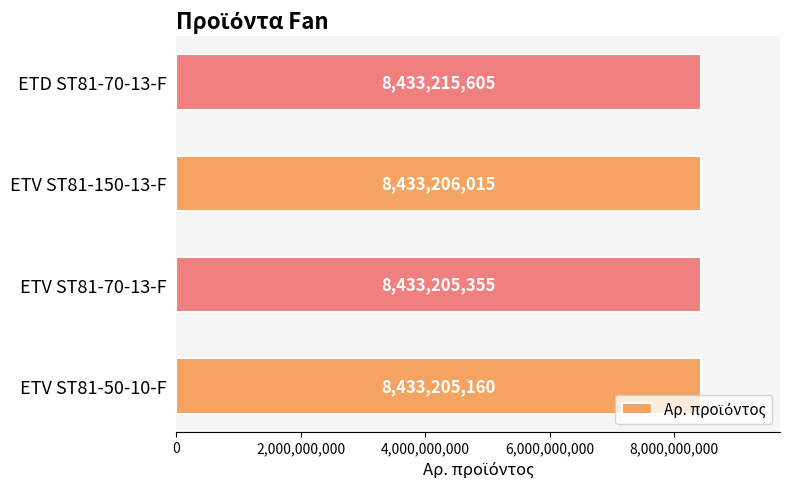

Rank the categories by value from lowest to highest.

ETV ST81-50-10-F, ETV ST81-70-13-F, ETV ST81-150-13-F, ETD ST81-70-13-F